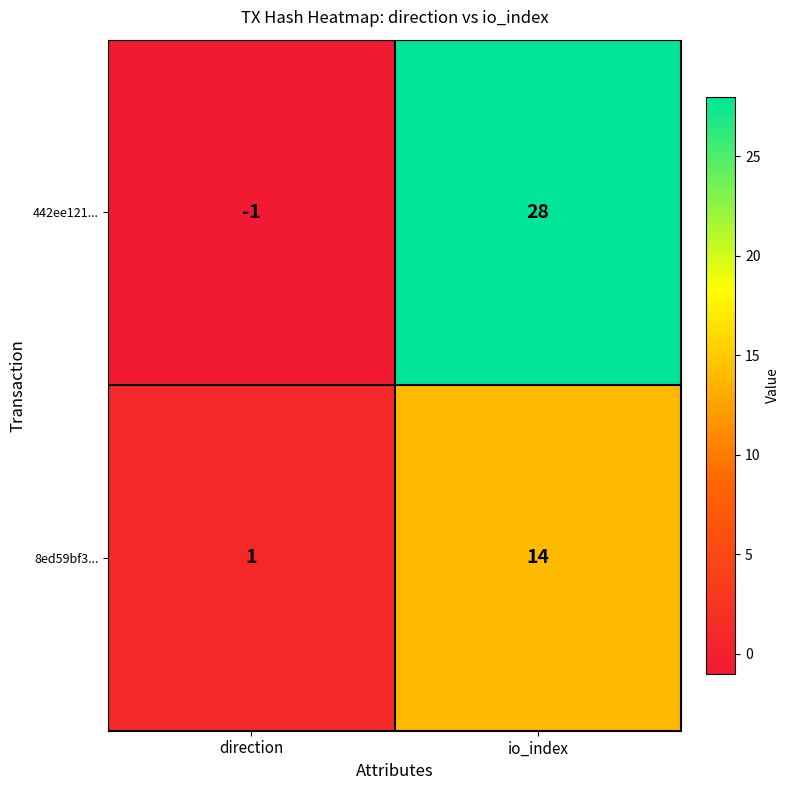

Rank the series by their maximum value, from lowest to highest.

8ed59bf3..., 442ee121...